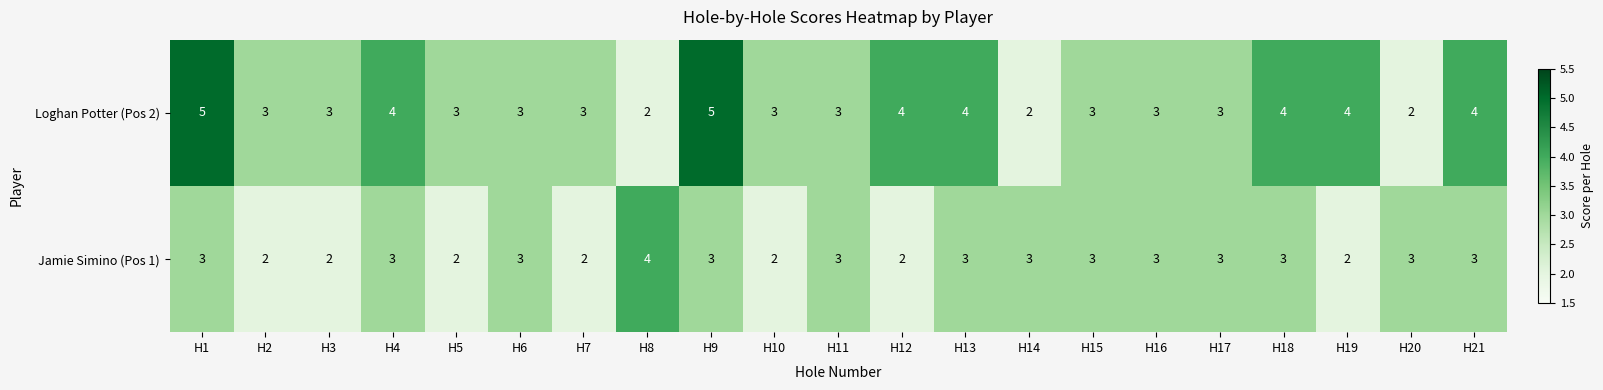

What is the total value across all series at H16?

6